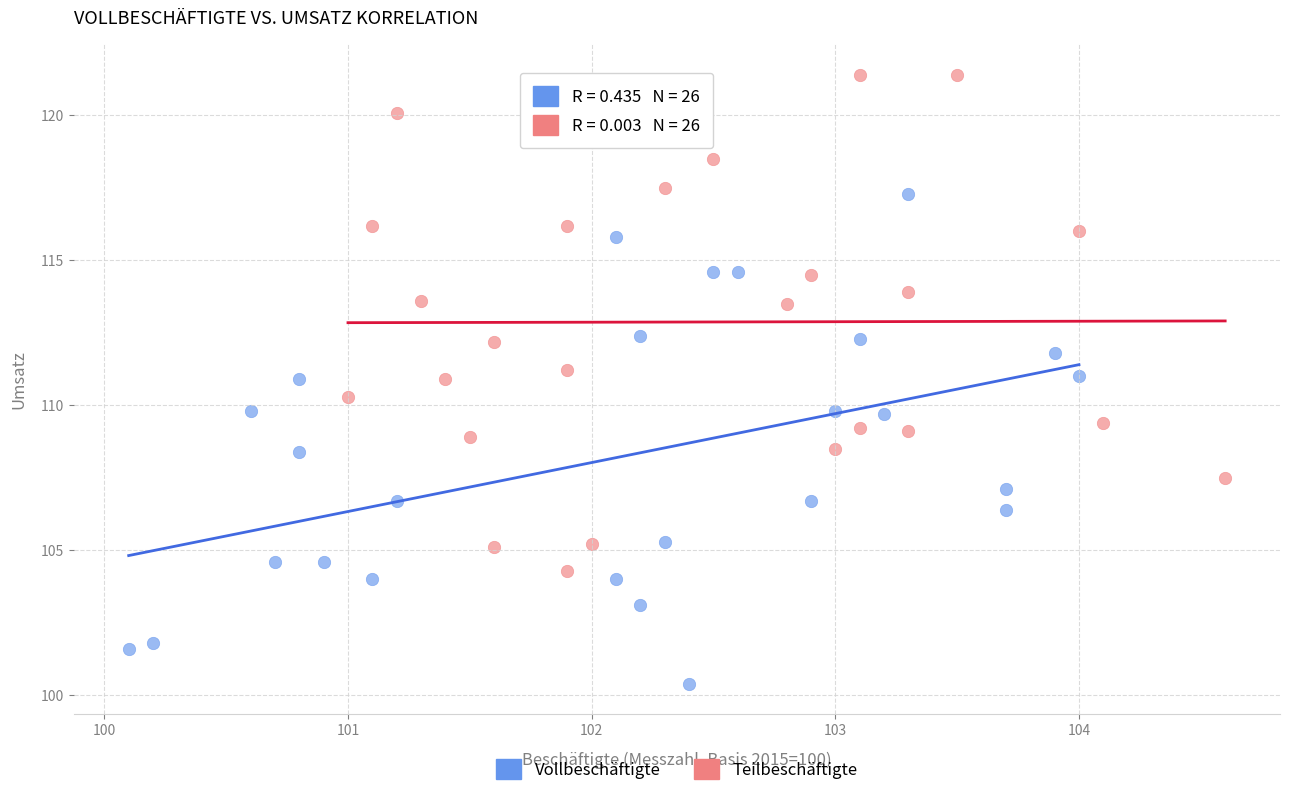

Which series contains the highest Y value?

Teilbeschäftigte